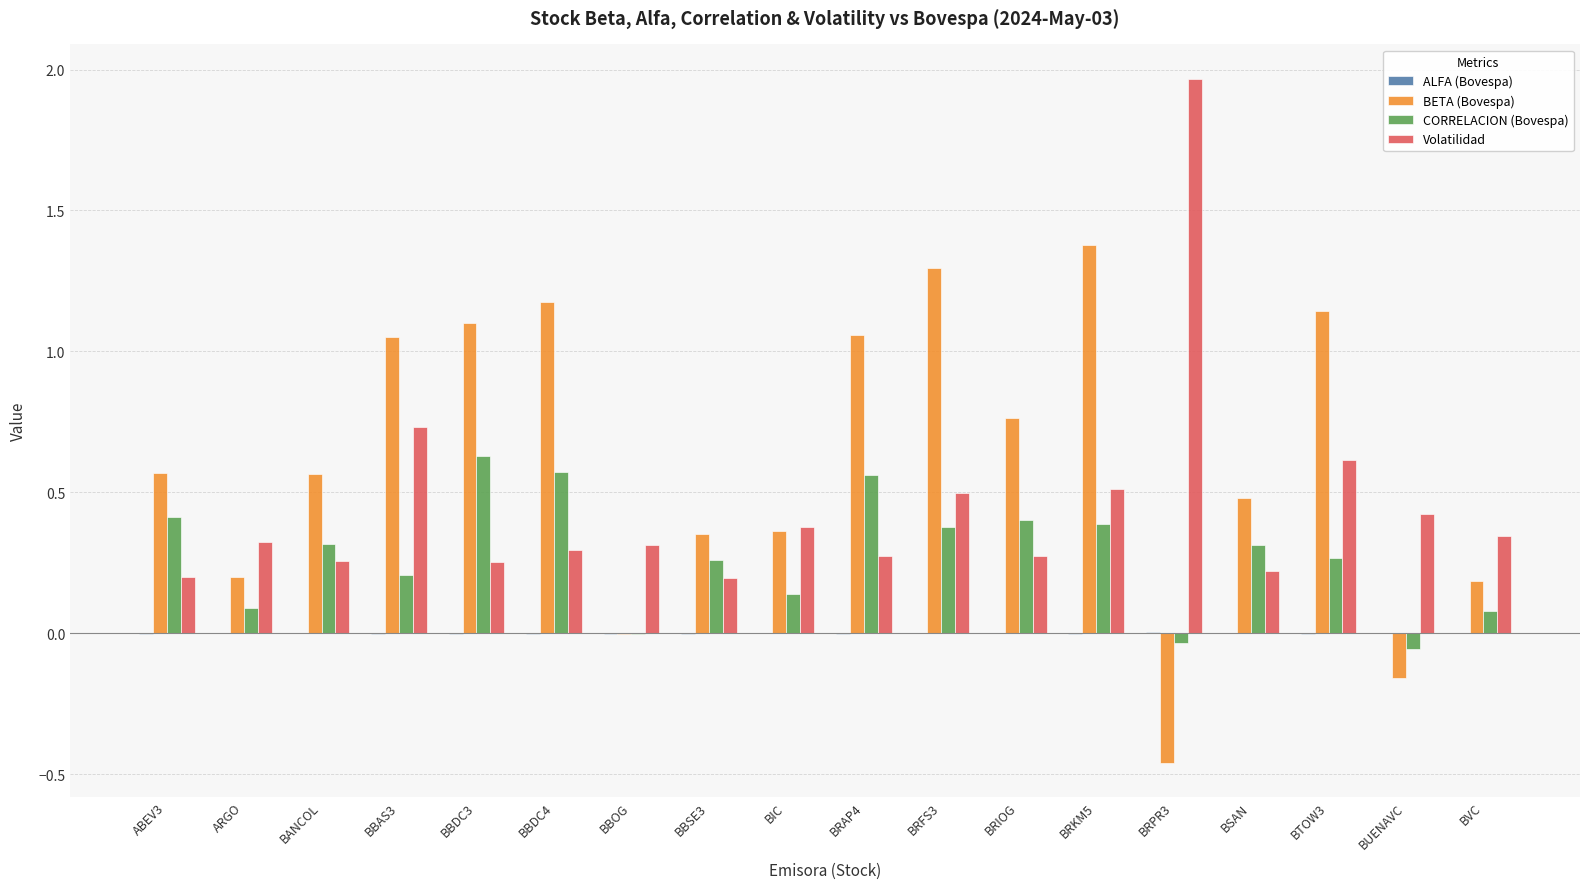

How many groups of bars are there?

18